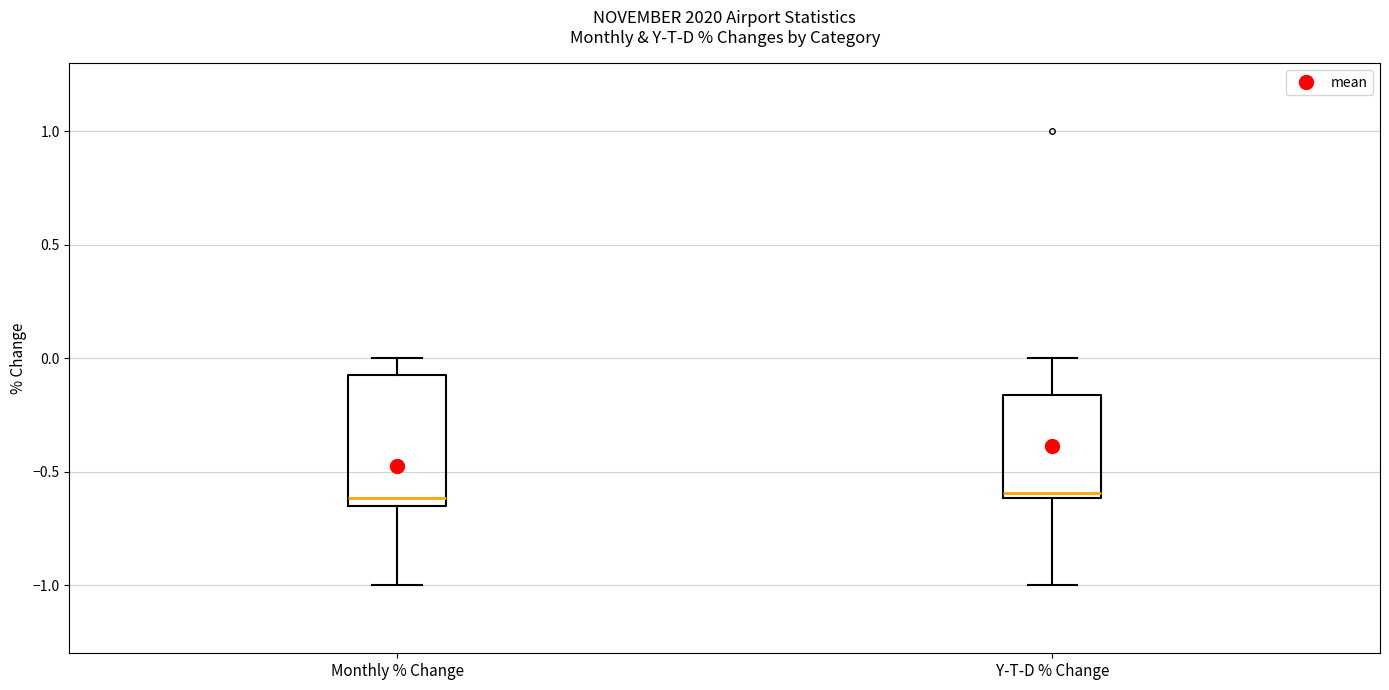

Reading left to right, transcribe this box plot: for each box, give where its median line is, the range the box spans, and where its two whiskers end, as read against the y-axis. The values are not printed on the chart, so give them approximately, as read against the axis.

Monthly % Change: median -0.60, box -0.65 to -0.05, whiskers -1.00 to 0.00
Y-T-D % Change: median -0.60 (just above the box's lower edge), box -0.60 to -0.15, whiskers -1.00 to 0.00